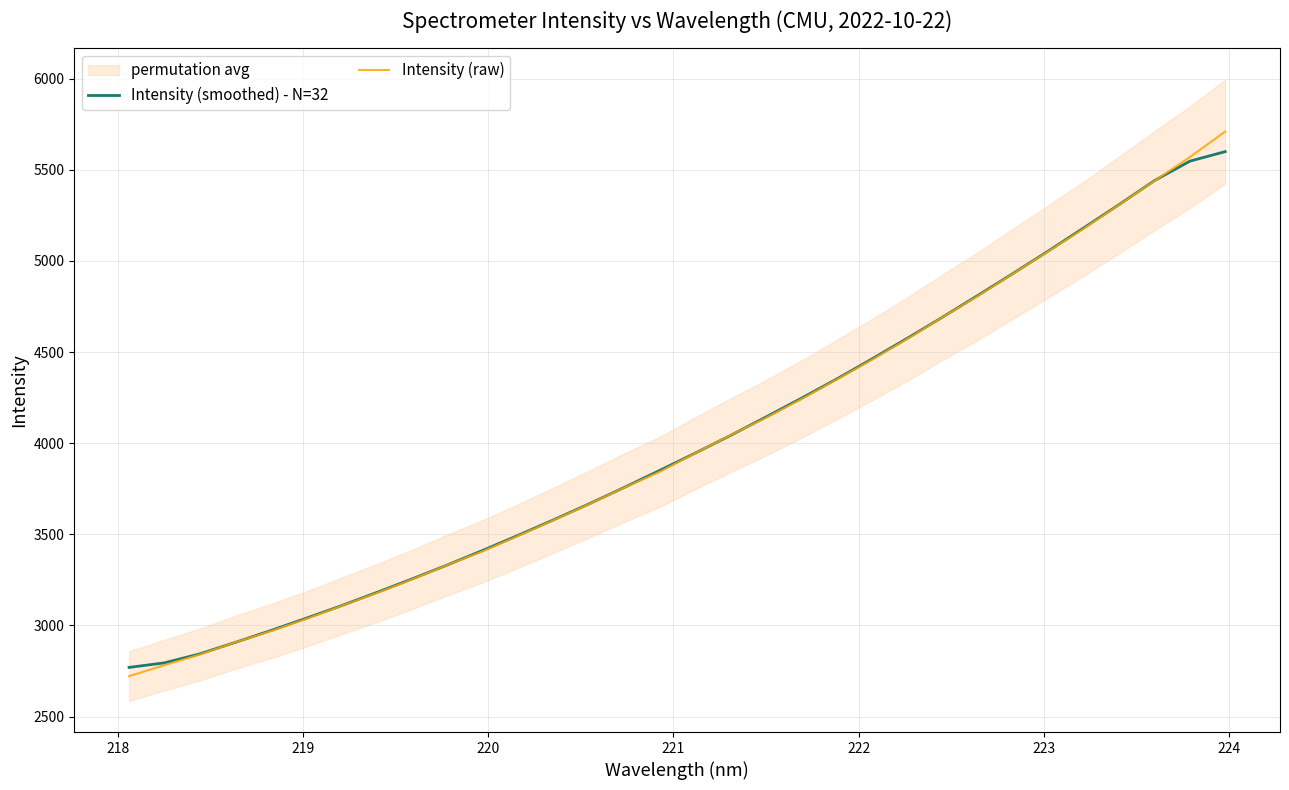

What is the lowest value of the Intensity (smoothed) - N=32 series?

2769.7